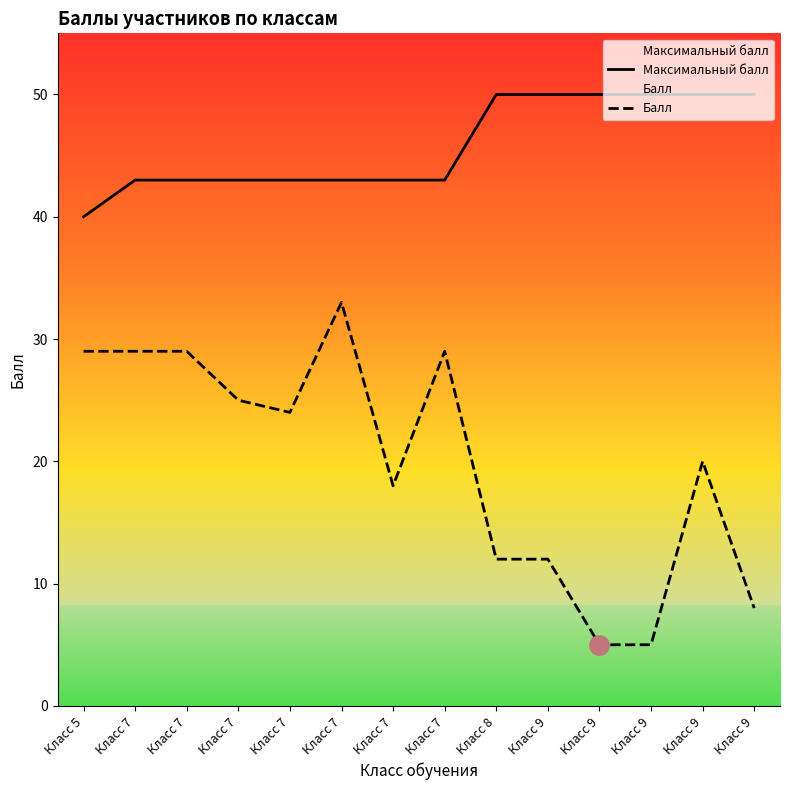

What is the highest value of the Максимальный балл series?

50